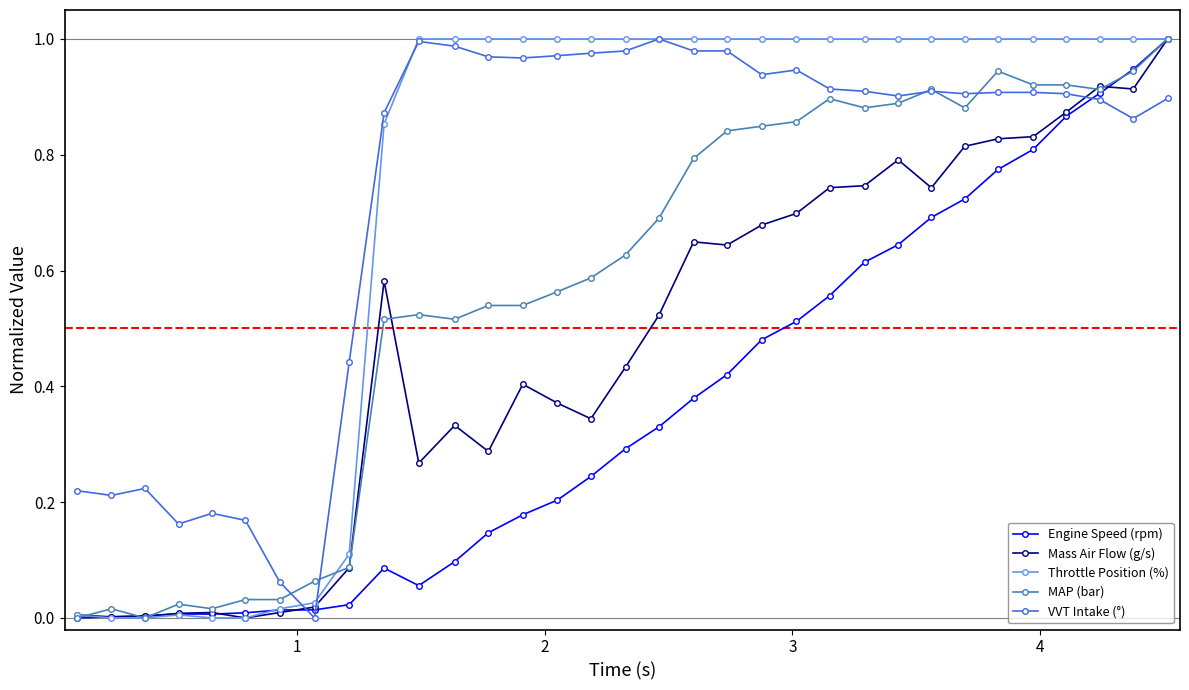

Which series ends up on top after the final intersection of VVT Intake (°) and Mass Air Flow (g/s)?

Mass Air Flow (g/s)